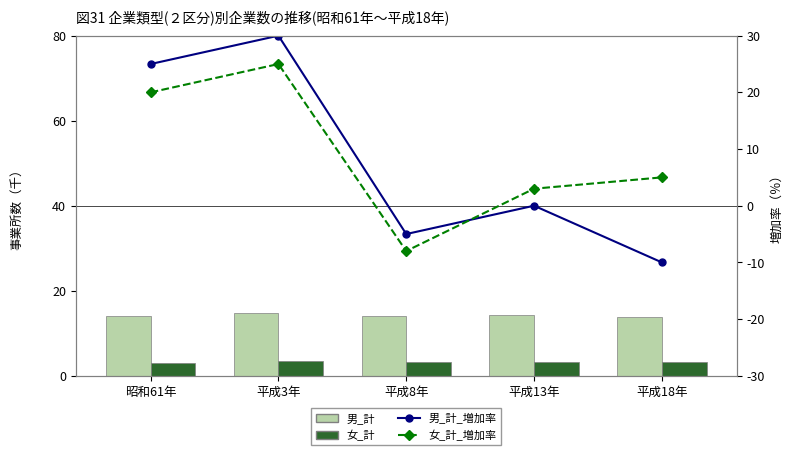

What is the approximate value of 女_計_増加率 at 平成18年?

5